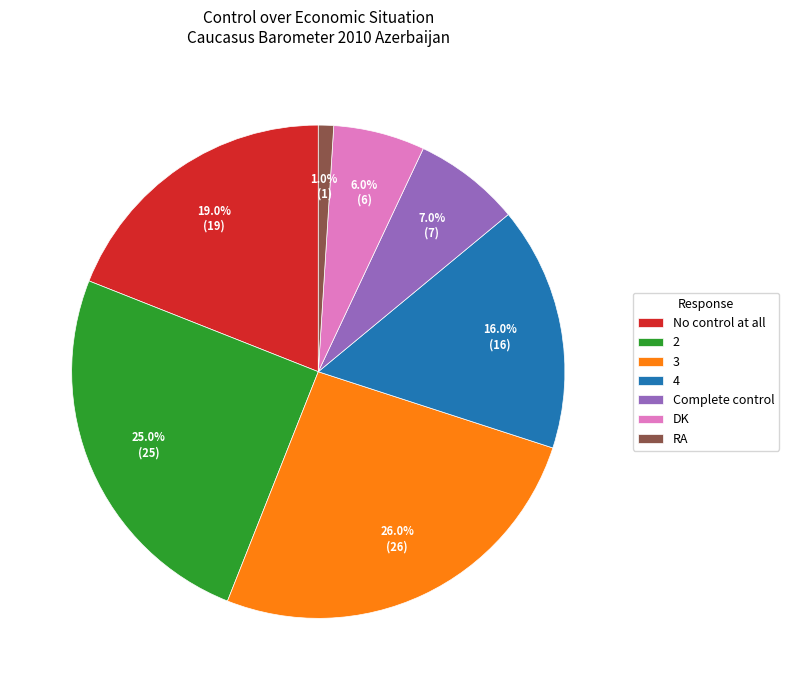

To the nearest percent, what is the difference between the largest and smallest slice percentages?

25%